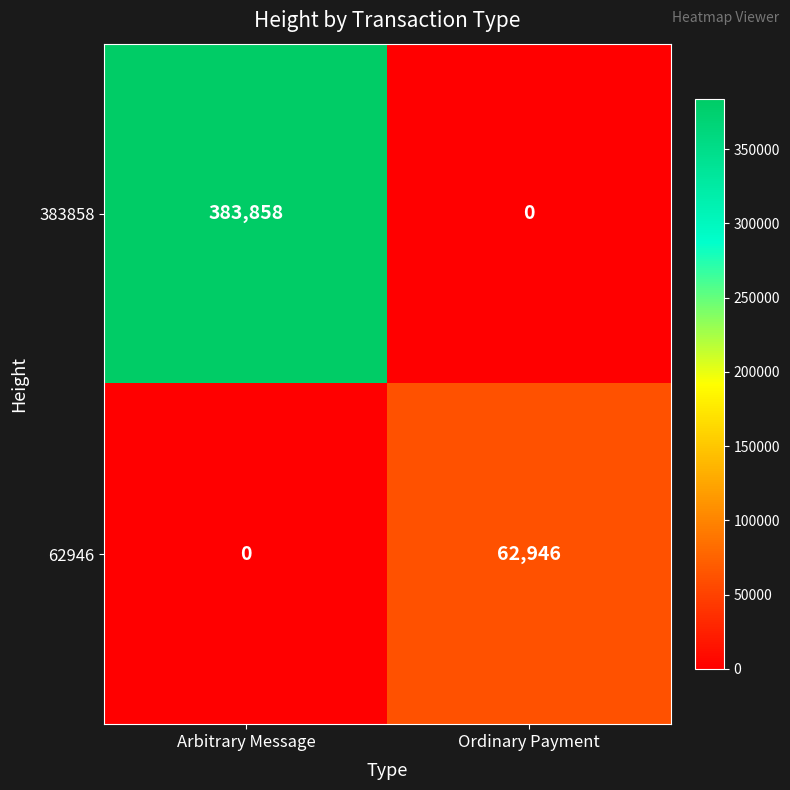

Which series has the largest total across all categories?

383858